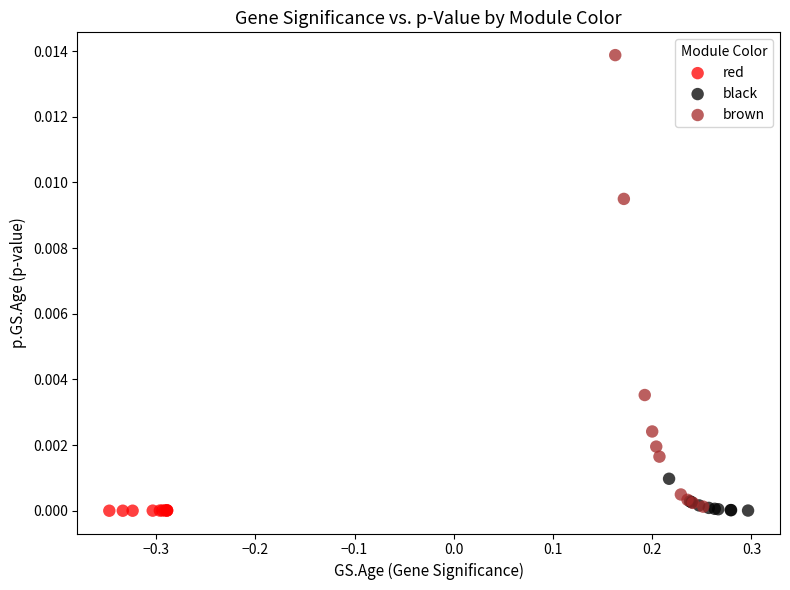

Which series contains the highest Y value?

brown